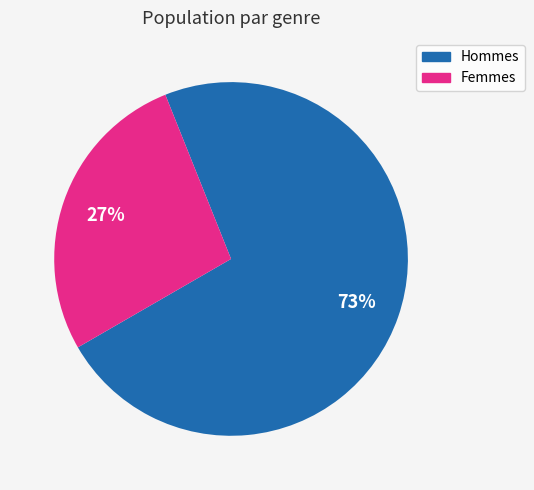

How many slices are in this pie chart?

2